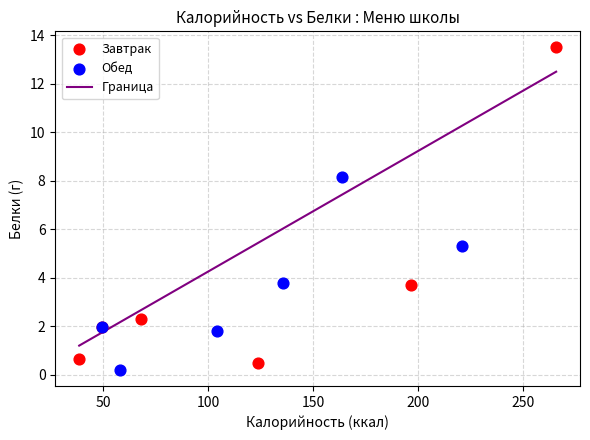

Which series contains the highest Y value?

Завтрак